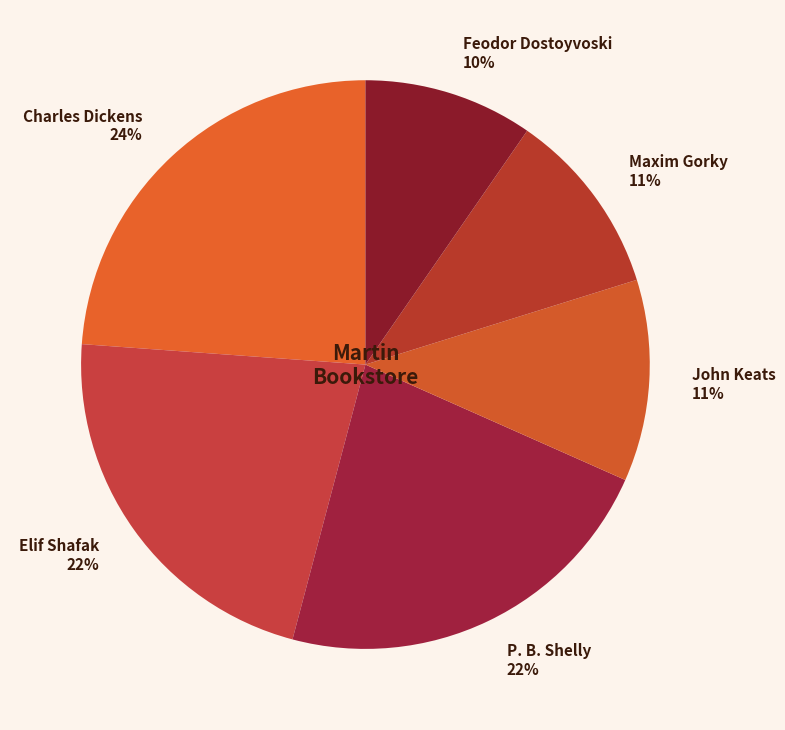

Combined, do P. B. Shelly and Maxim Gorky account for over 50%?

No